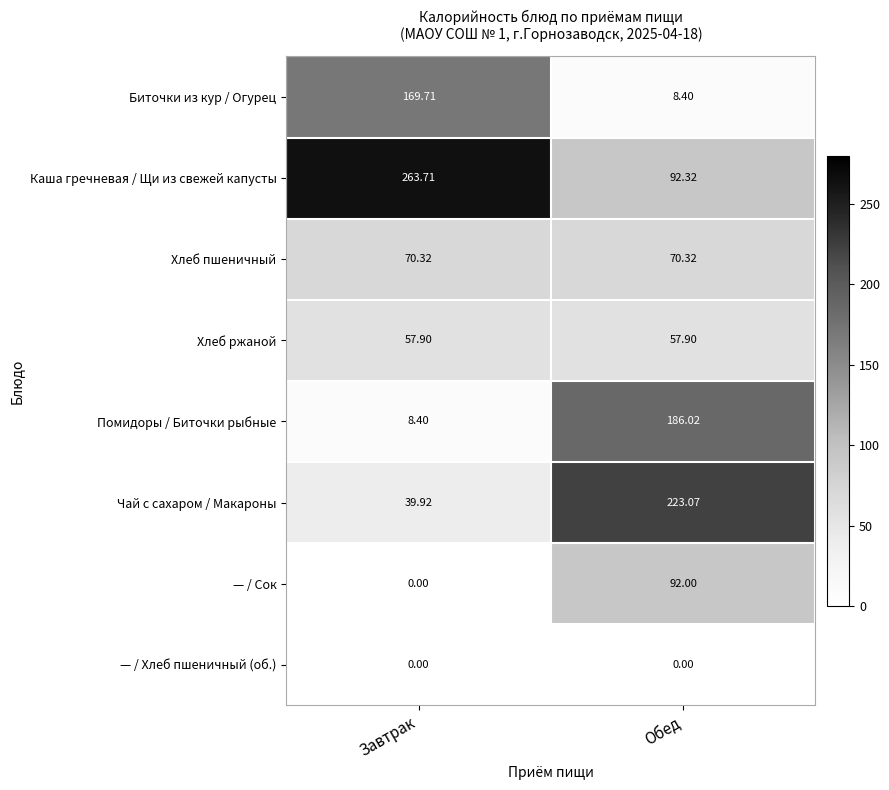

Which series has the widest spread of values?

Чай с сахаром / Макароны